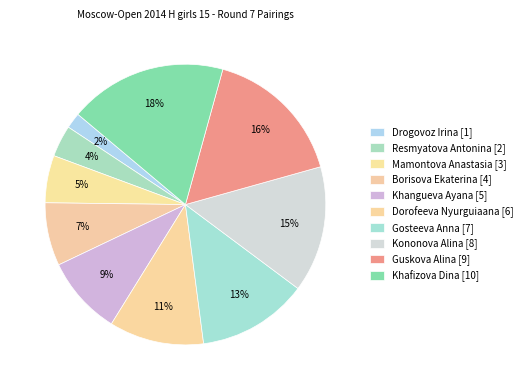

Combined, do Guskova Alina and Resmyatova Antonina account for over 50%?

No